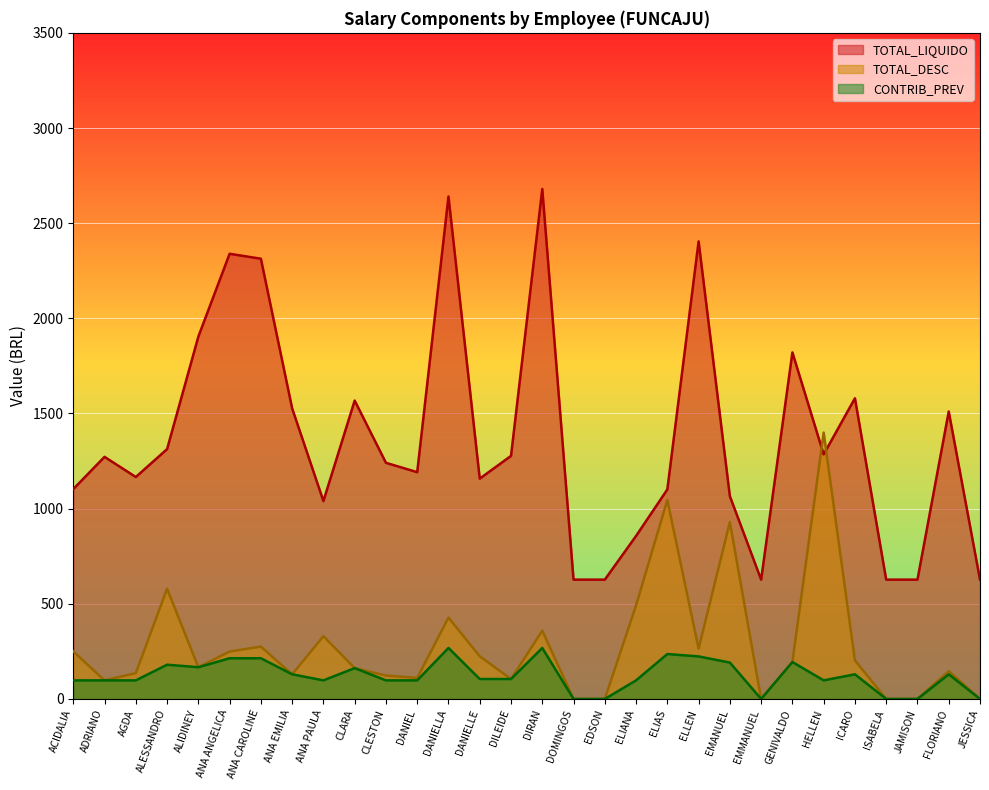

Is it true that TOTAL_DESC equals 123.1 at CLESTON?

True